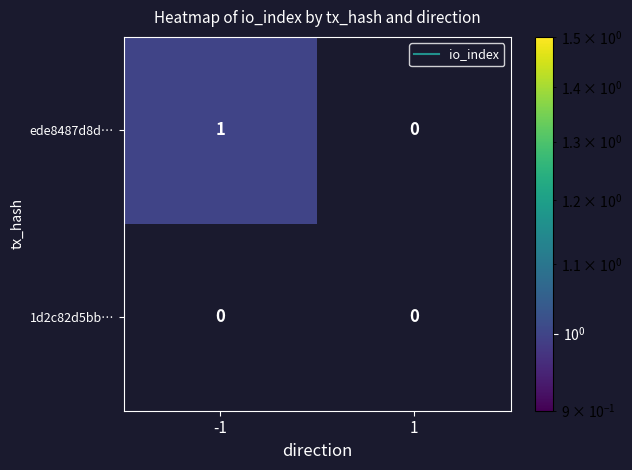

Reading right to left, transcribe all the data shown in this chart.

ede8487d8d…: 1=0	-1=1
1d2c82d5bb…: 1=0	-1=0